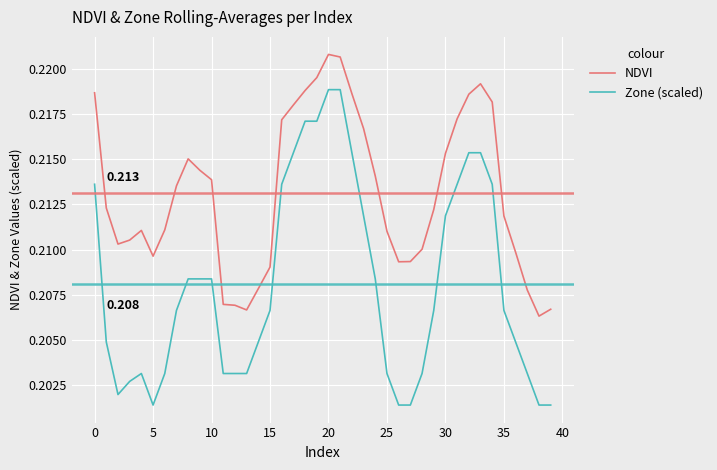

Which series has the widest spread of values?

Zone (scaled)